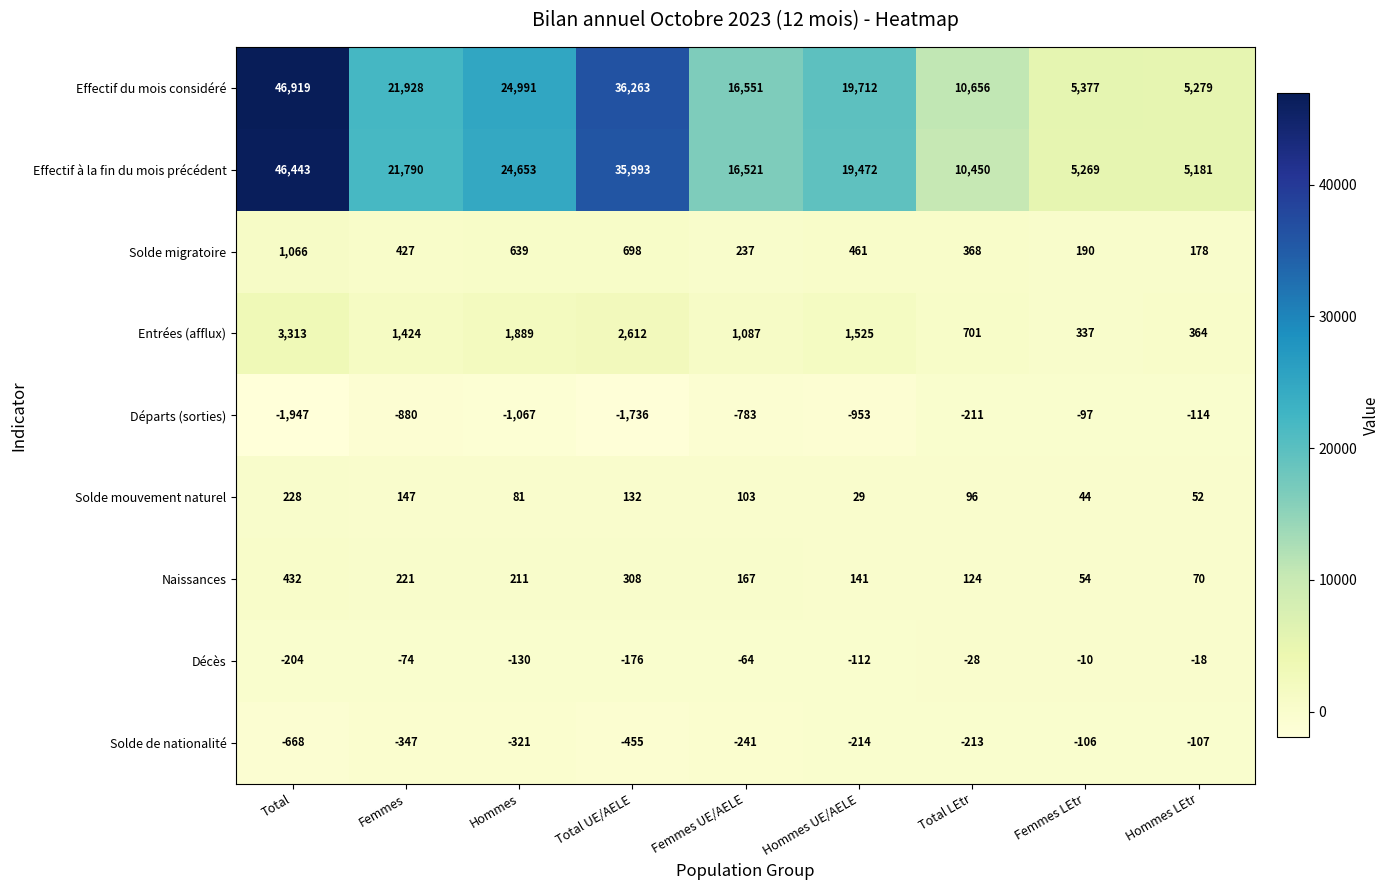

At Femmes UE/AELE, list the series in order from smallest to largest.

Départs (sorties), Solde de nationalité, Décès, Solde mouvement naturel, Naissances, Solde migratoire, Entrées (afflux), Effectif à la fin du mois précédent, Effectif du mois considéré